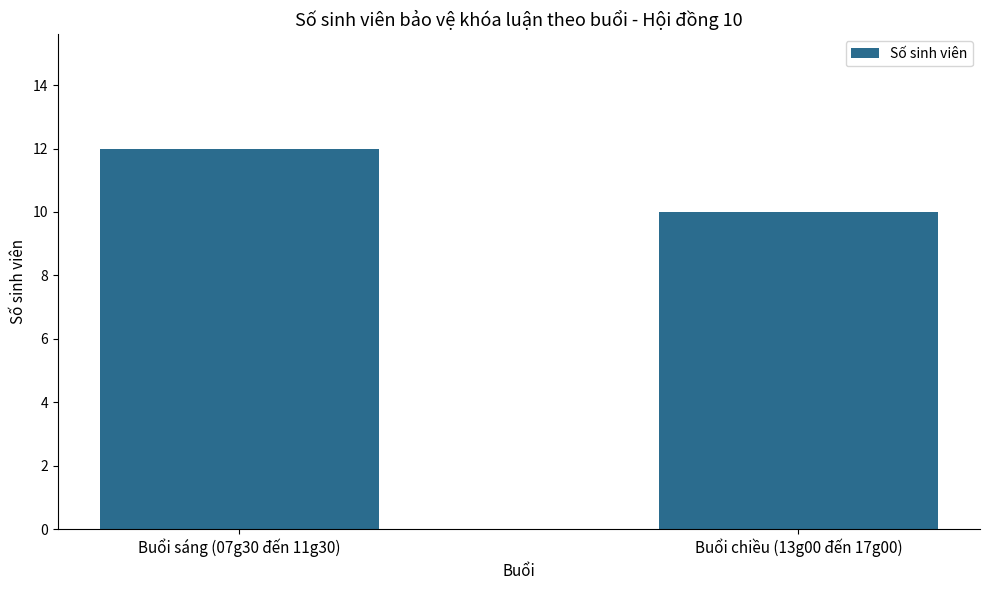

What is the sum of all values?

22